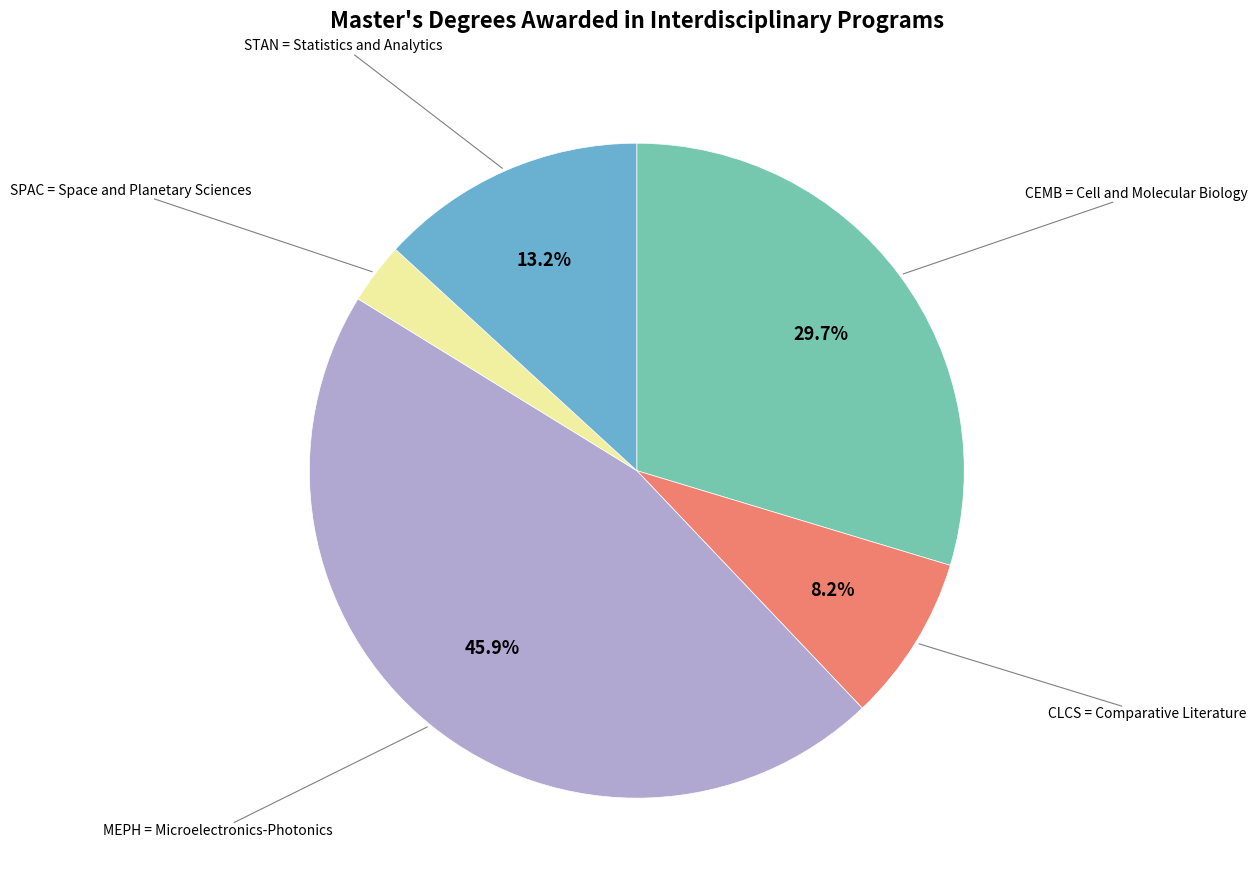

Is there any slice that represents more than half of the pie?

No